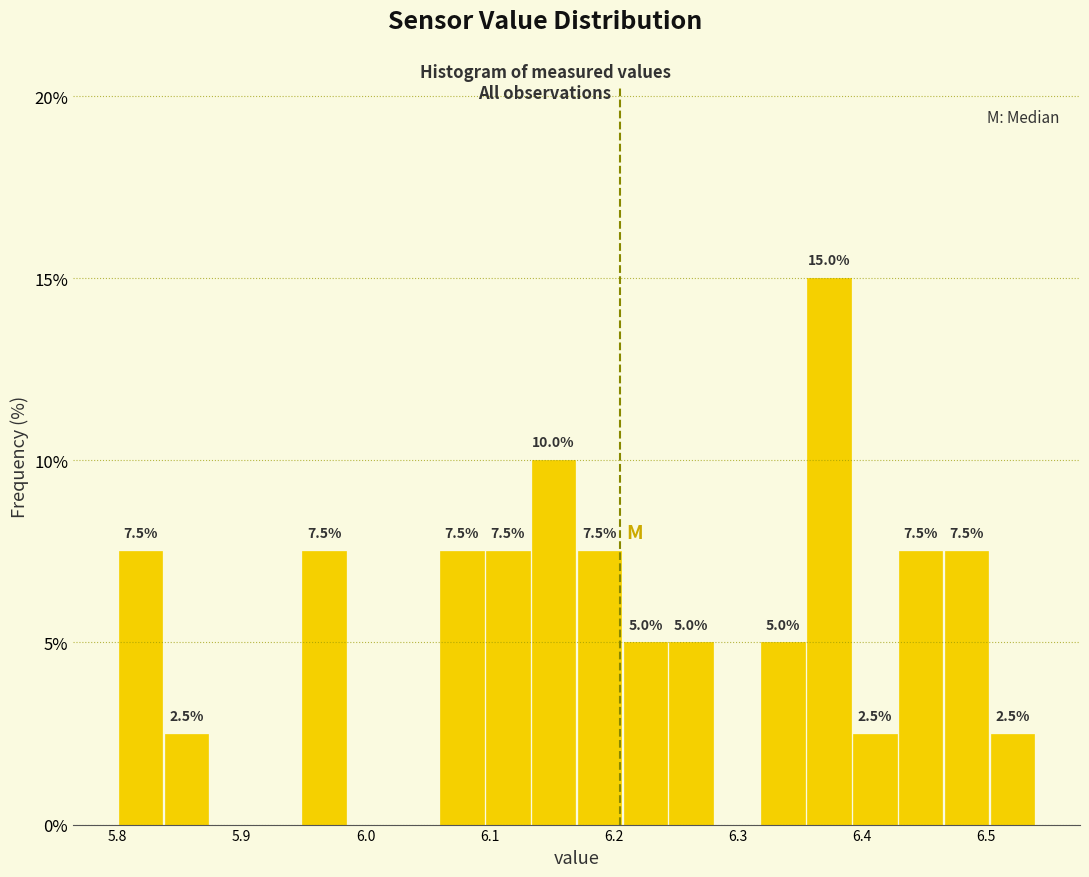

Around what value on the x-axis is the tallest bar? Give the approximate position of its centre, as read against the axis.

6.37